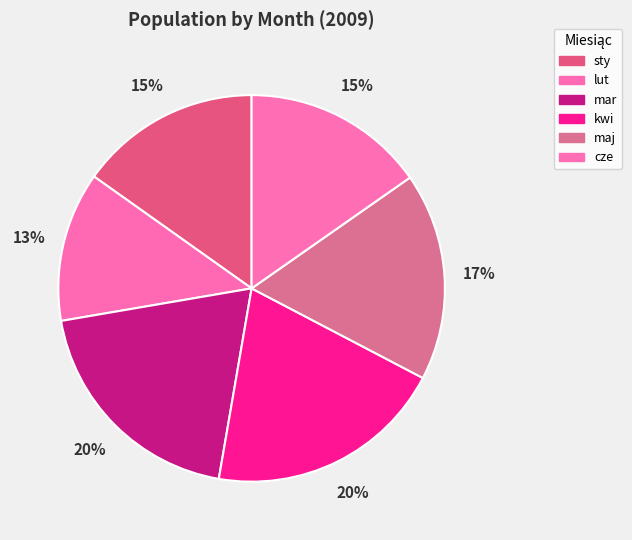

What is the total percentage of sty and mar?

34.8%